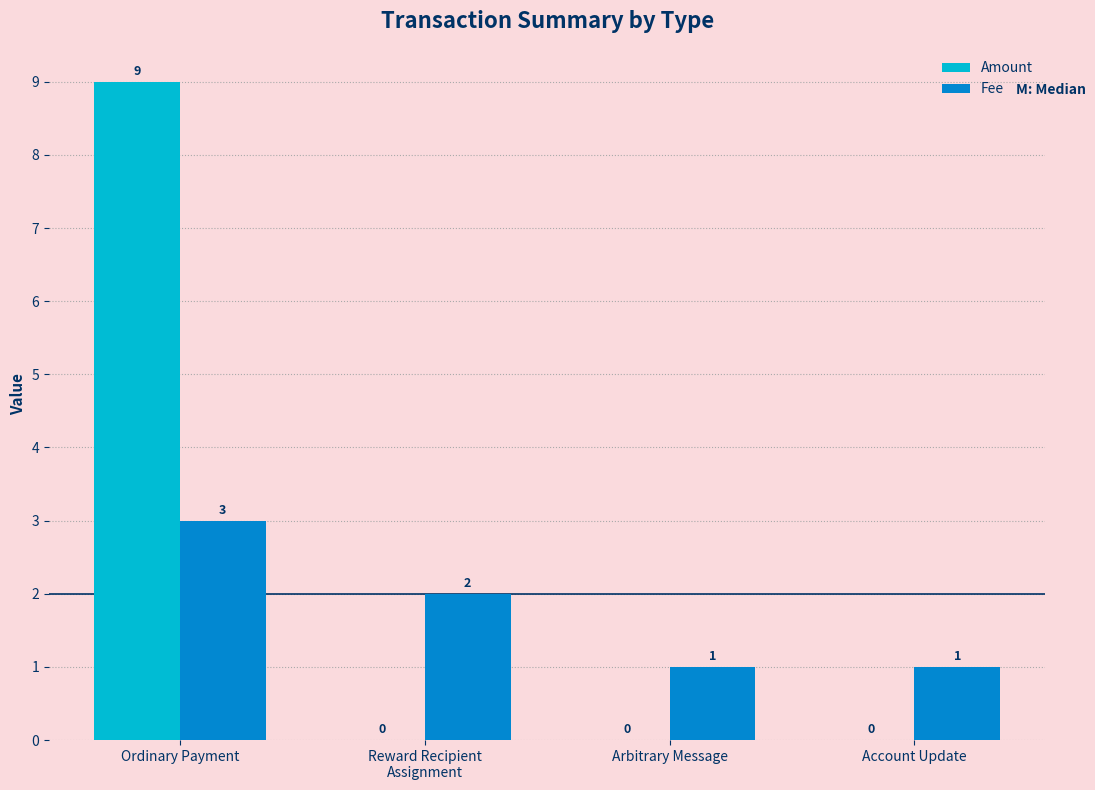

How many Amount values are between 0 and 9?

4